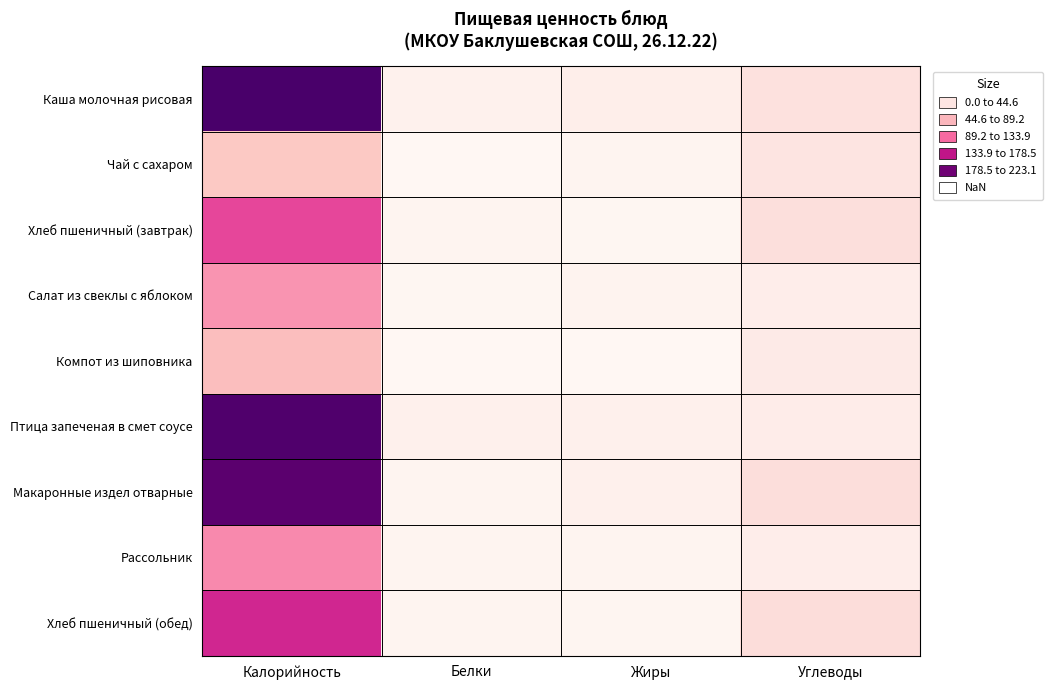

Rank the series at Жиры from highest to lowest value.

Каша молочная рисовая, Птица запеченая в смет соусе, Макаронные издел отварные, Салат из свеклы с яблоком, Чай с сахаром, Рассольник, Хлеб пшеничный (обед), Хлеб пшеничный (завтрак), Компот из шиповника